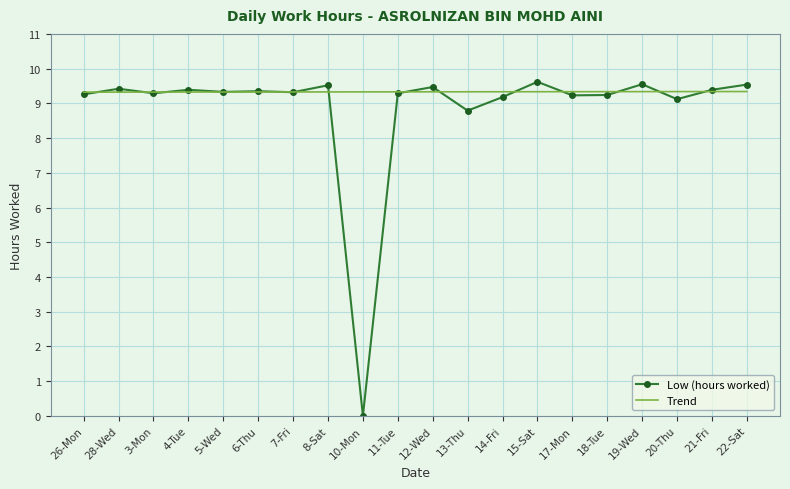

True or false: Trend has a value of 5.2 at 26-Mon.

False